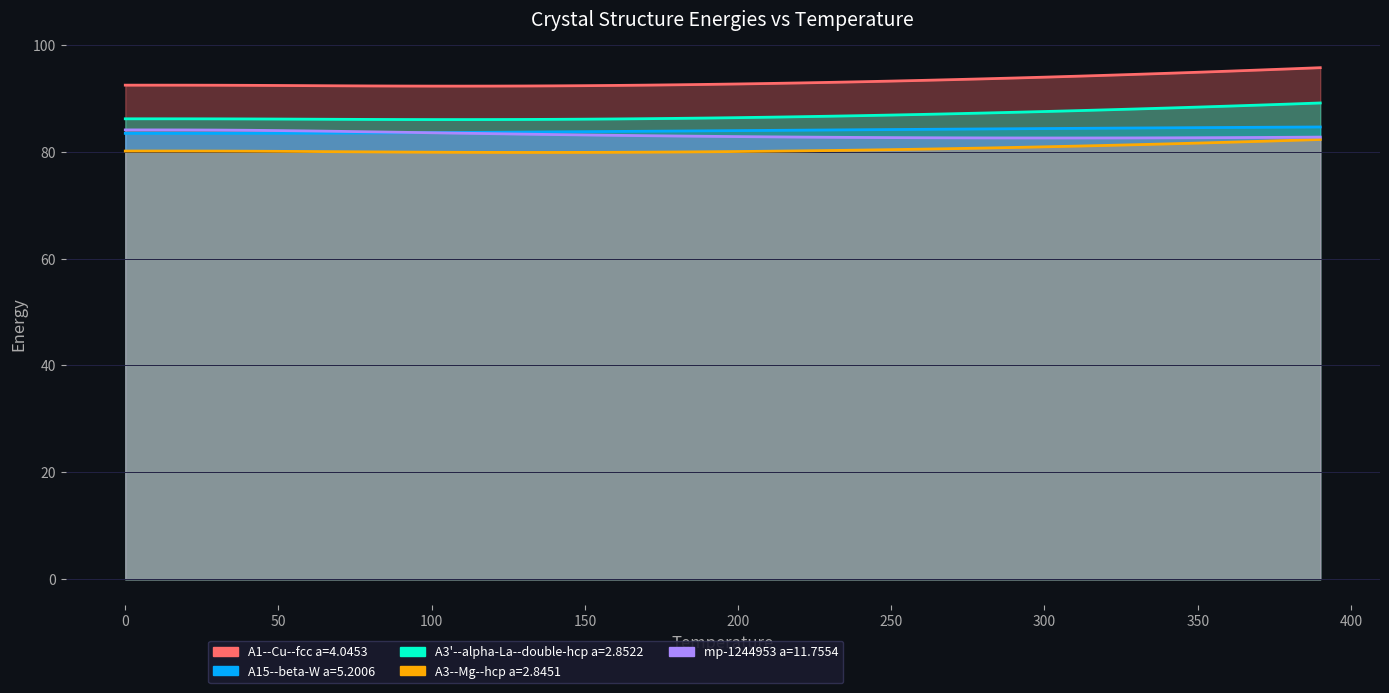

At which category does mp-1244953 a=11.7554 reach its first local valley?

310.0